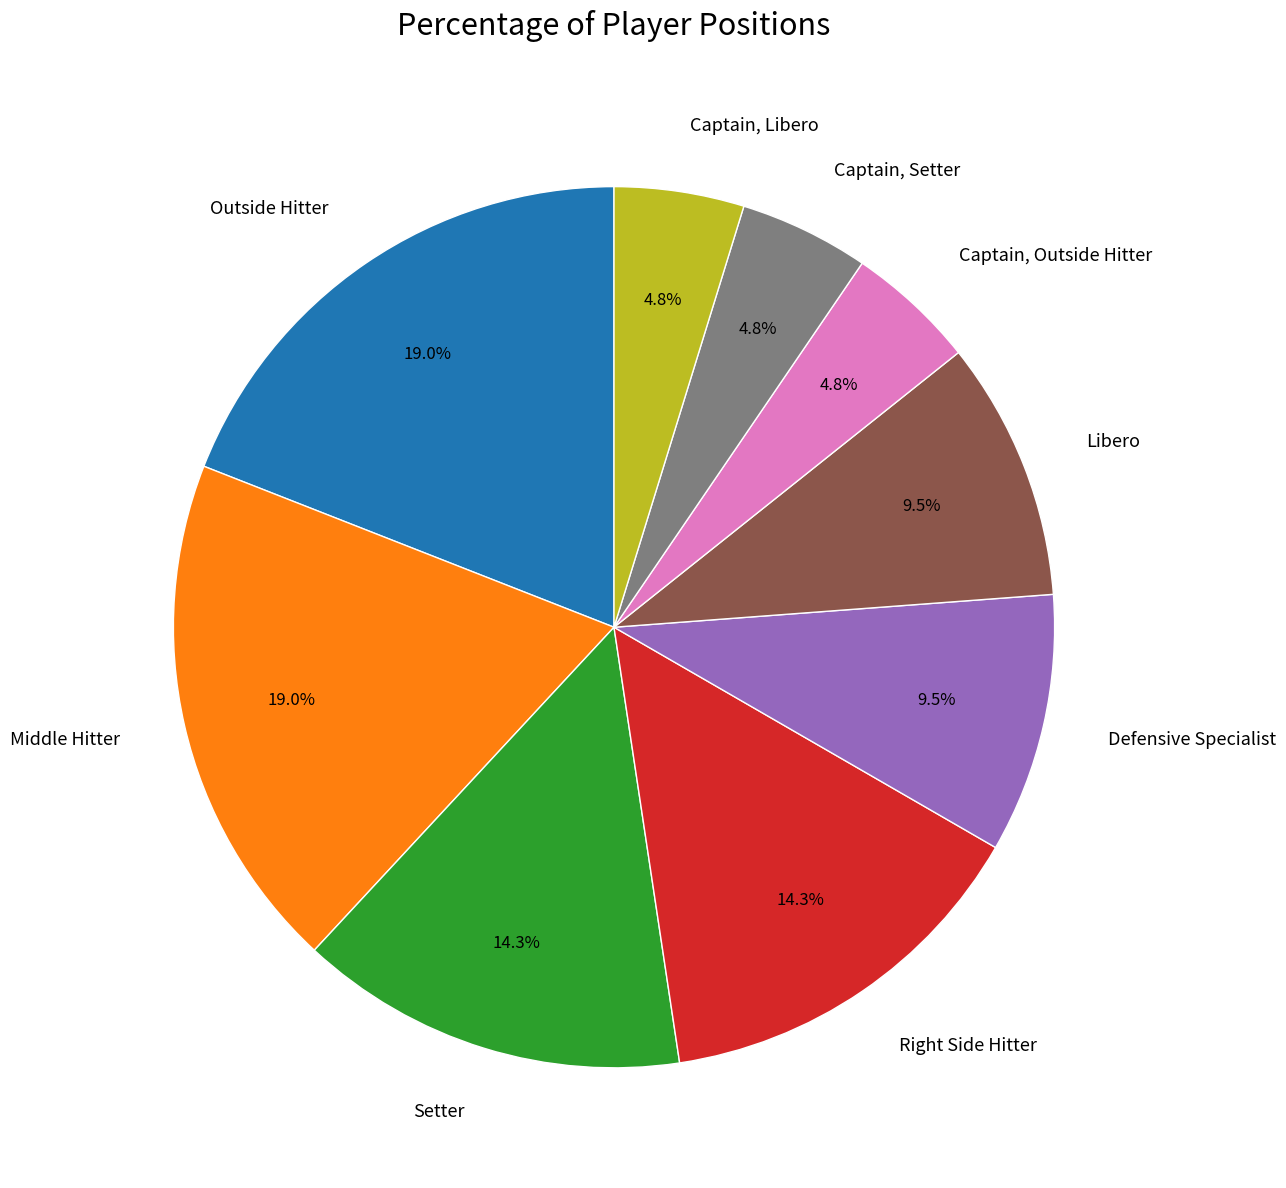

How many slices are in this pie chart?

9